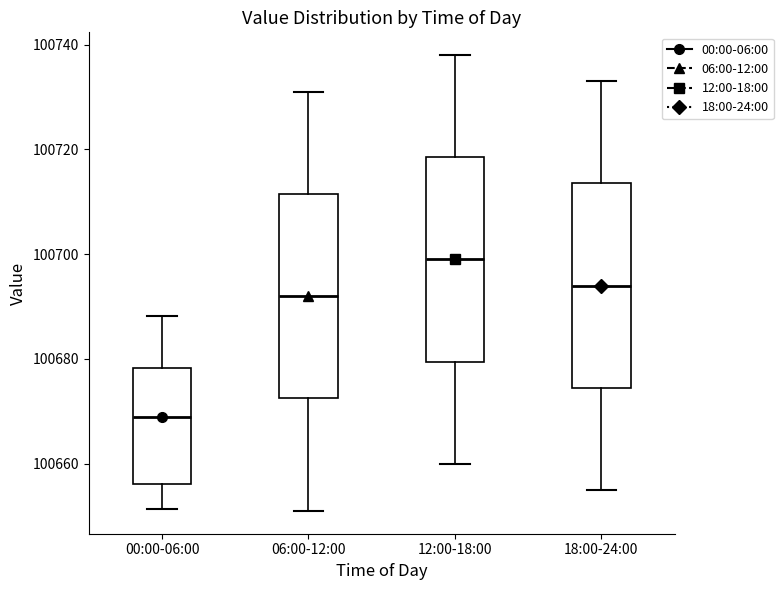

Which box has the lowest median line?

00:00-06:00